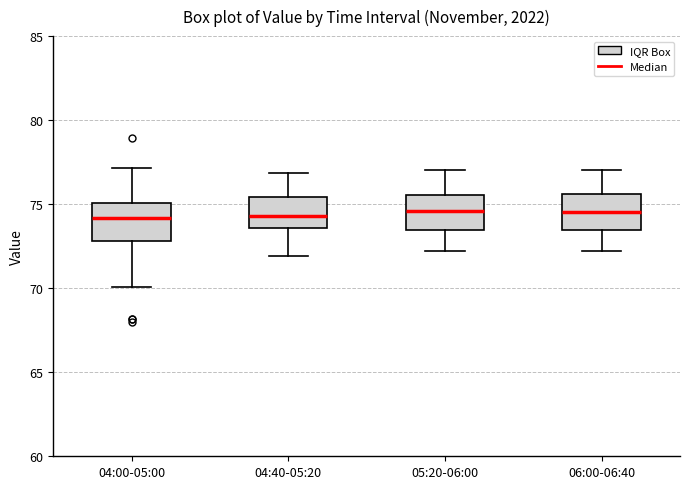

Where does the median line of the box for 05:20-06:00 sit on the y-axis? The values are not printed on the chart, so give them approximately, as read against the axis.

74.5